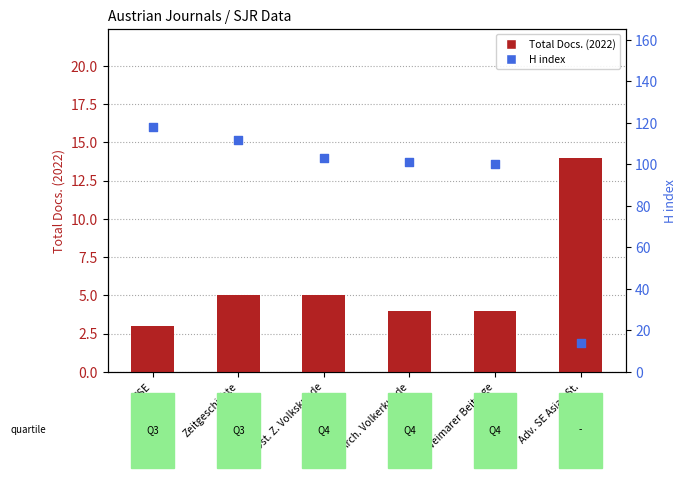

Which series has the largest Y range (max minus min)?

H index